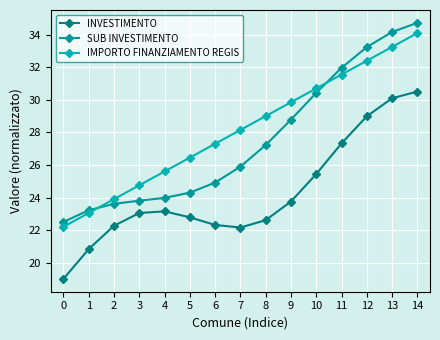

List the series in order of their overall mean, highest first.

IMPORTO FINANZIAMENTO REGIS, SUB INVESTIMENTO, INVESTIMENTO